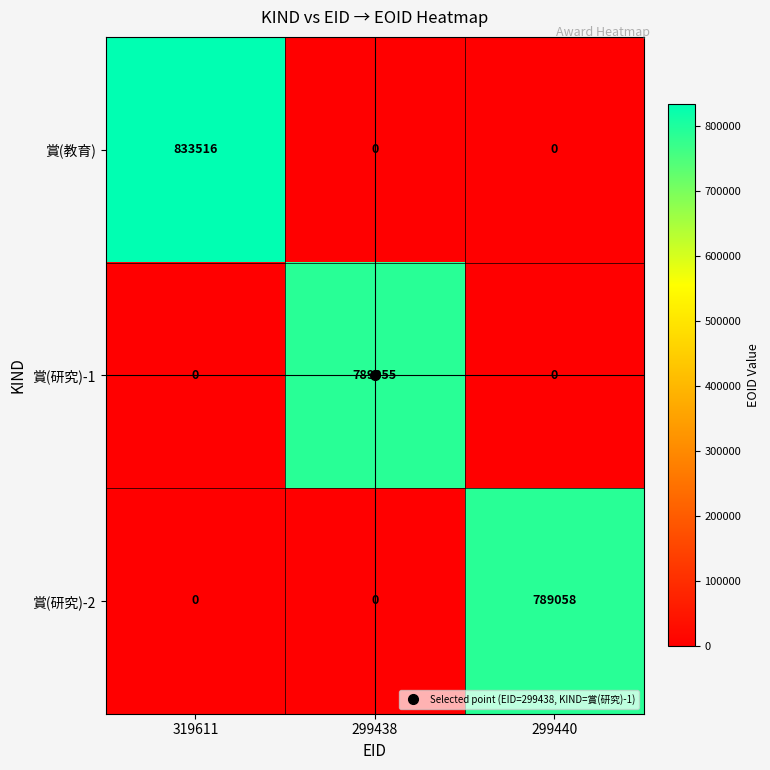

Count the number of data series in this chart.

3